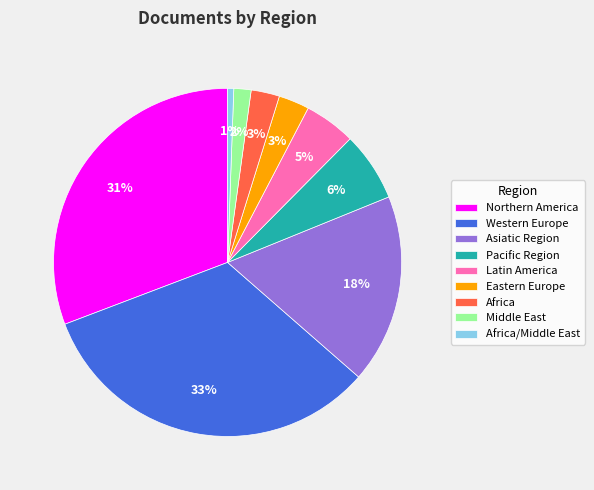

Do Africa/Middle East and Asiatic Region together represent more than half of the pie?

No